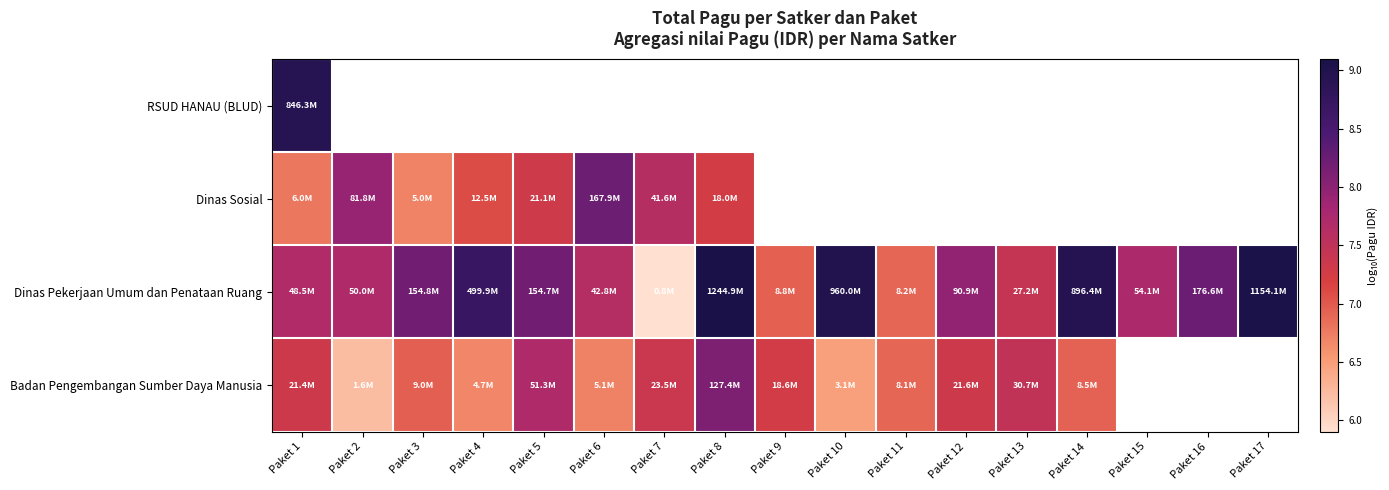

What is the maximum value shown in the chart?

9.1